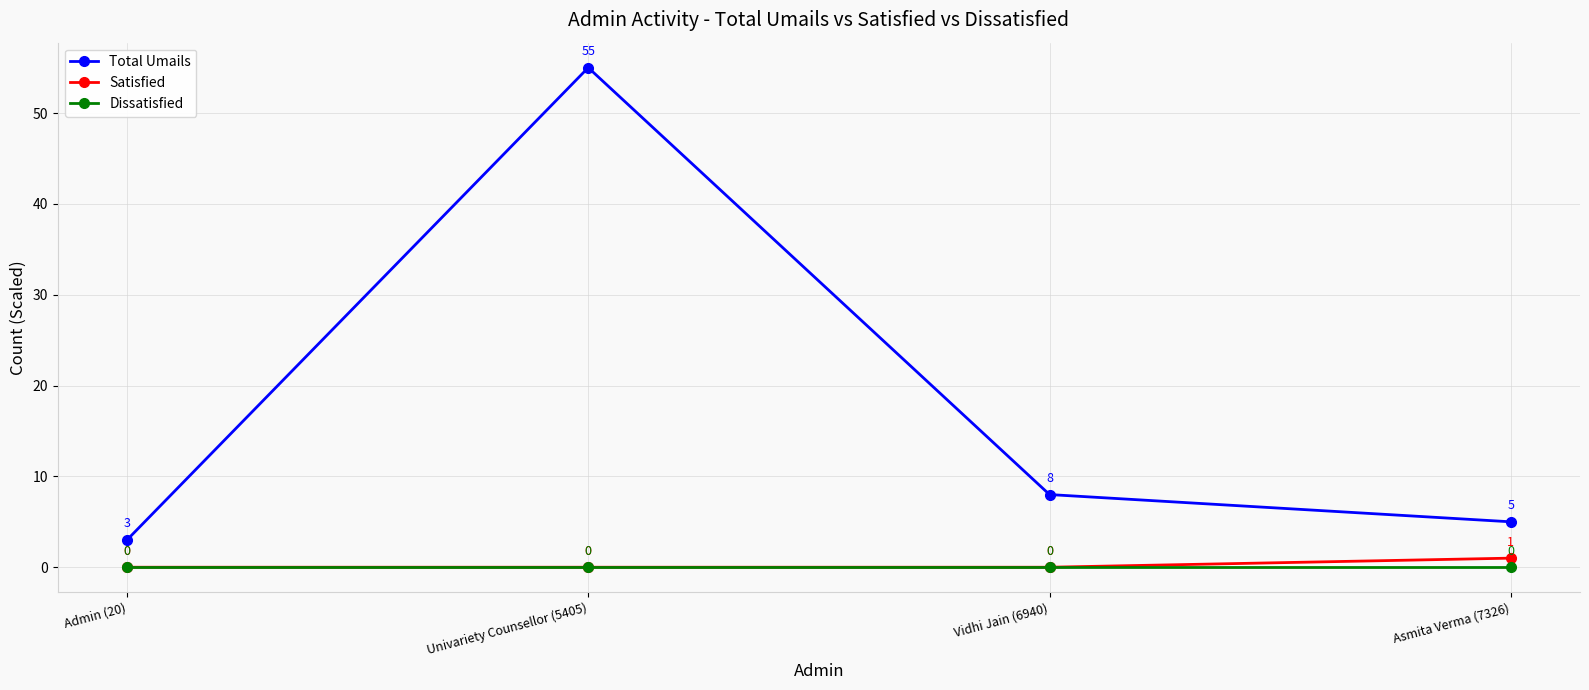

True or false: Total Umails and Satisfied intersect in this chart.

False